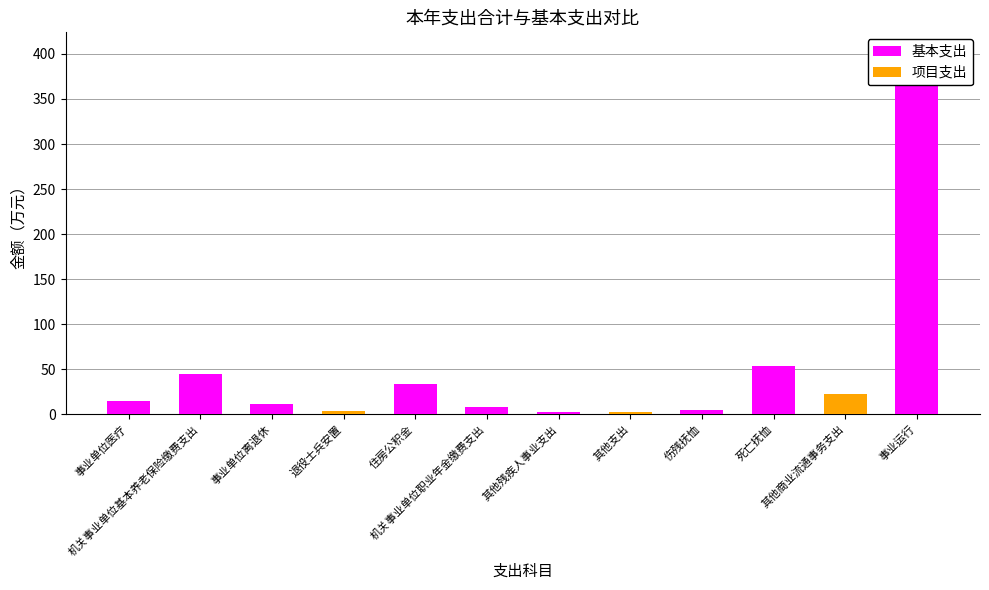

What position from the left is 事业运行?

12